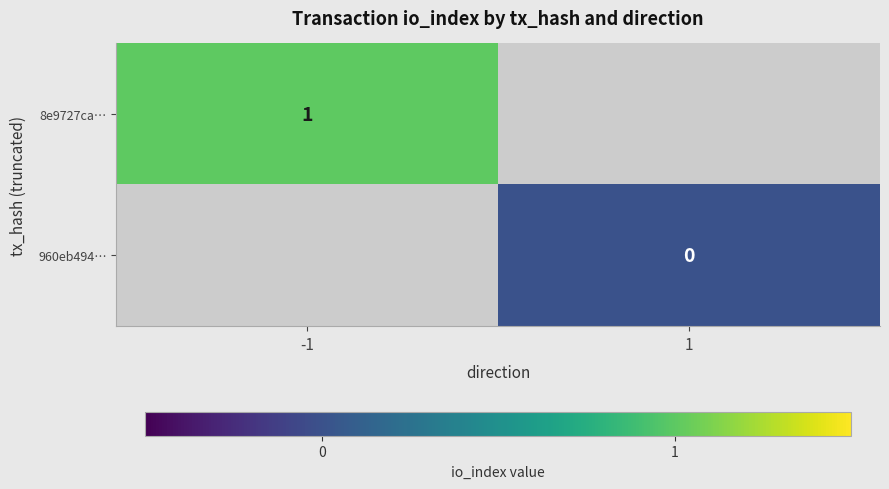

Which category has the lowest value across all series?

1